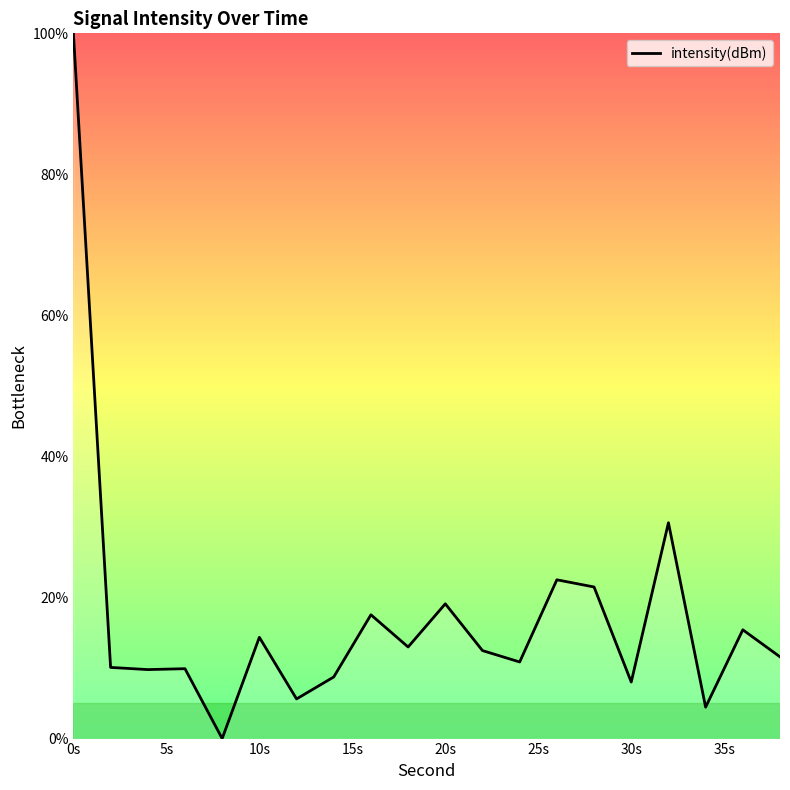

What is the maximum value shown in the chart?

100.0